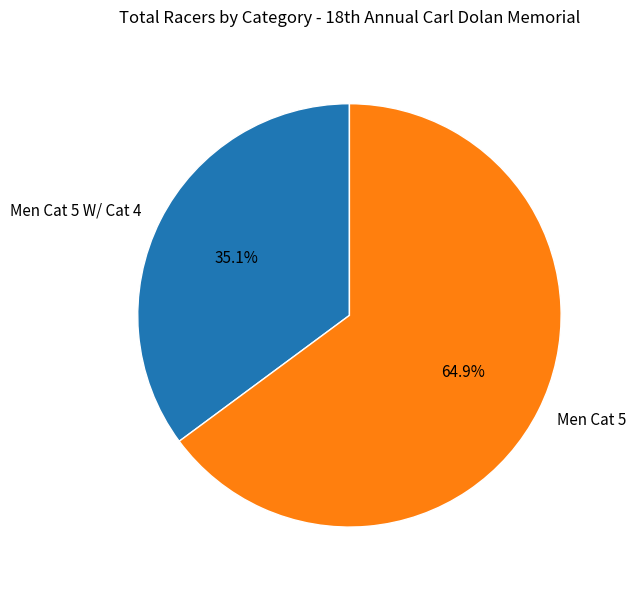

To the nearest percent, what is the difference between the Men Cat 5 W/ Cat 4 and Men Cat 5 slice percentages?

30%